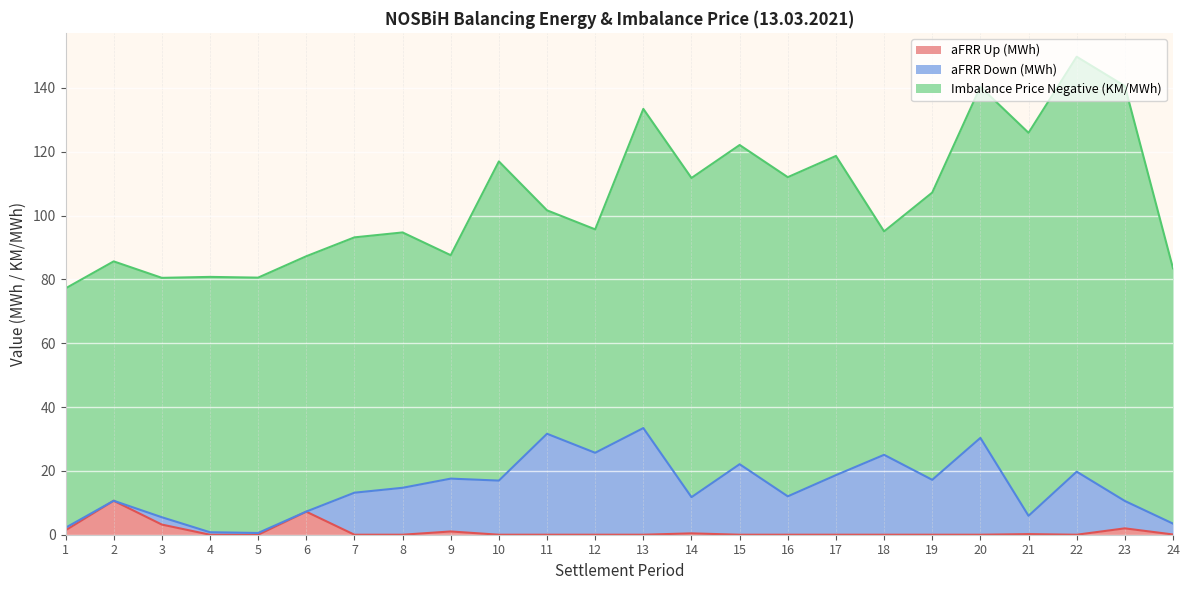

Reading left to right, list all the values displayed in this chart.

aFRR Up (MWh): 1=1.4	2=10.6	3=3.2	4=0.0	5=0.0	6=7.2	7=0.0	8=0.0	9=1.0	10=0.0	11=0.0	12=0.0	13=0.0	14=0.4	15=0.0	16=0.0	17=0.0	18=0.0	19=0.0	20=0.0	21=0.2	22=0.0	23=2.0	24=0.1
aFRR Down (MWh): 1=0.8	2=0.0	3=2.3	4=0.8	5=0.6	6=0.0	7=13.2	8=14.7	9=16.6	10=17.0	11=31.6	12=25.7	13=33.4	14=11.3	15=22.1	16=12.0	17=18.7	18=25.0	19=17.2	20=30.3	21=5.7	22=19.8	23=8.6	24=3.4
Imbalance Price Negative (KM/MWh): 1=75.0	2=75.0	3=75.0	4=80.0	5=80.0	6=80.0	7=80.0	8=80.0	9=70.0	10=100.0	11=70.0	12=70.0	13=100.0	14=100.0	15=100.0	16=100.0	17=100.0	18=70.0	19=90.0	20=110.0	21=120.0	22=130.0	23=130.0	24=80.0